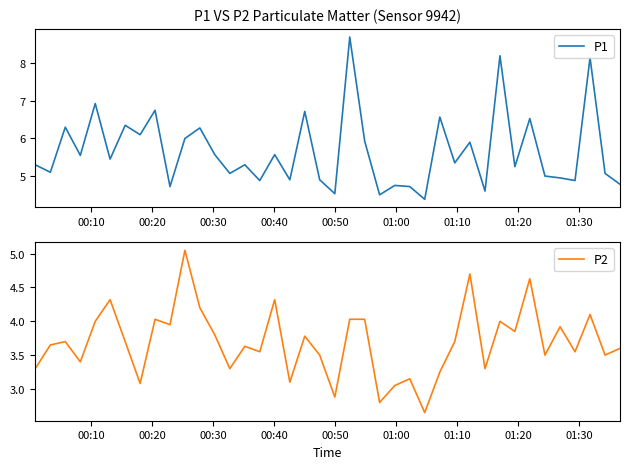

What is the maximum value for P1?

8.7